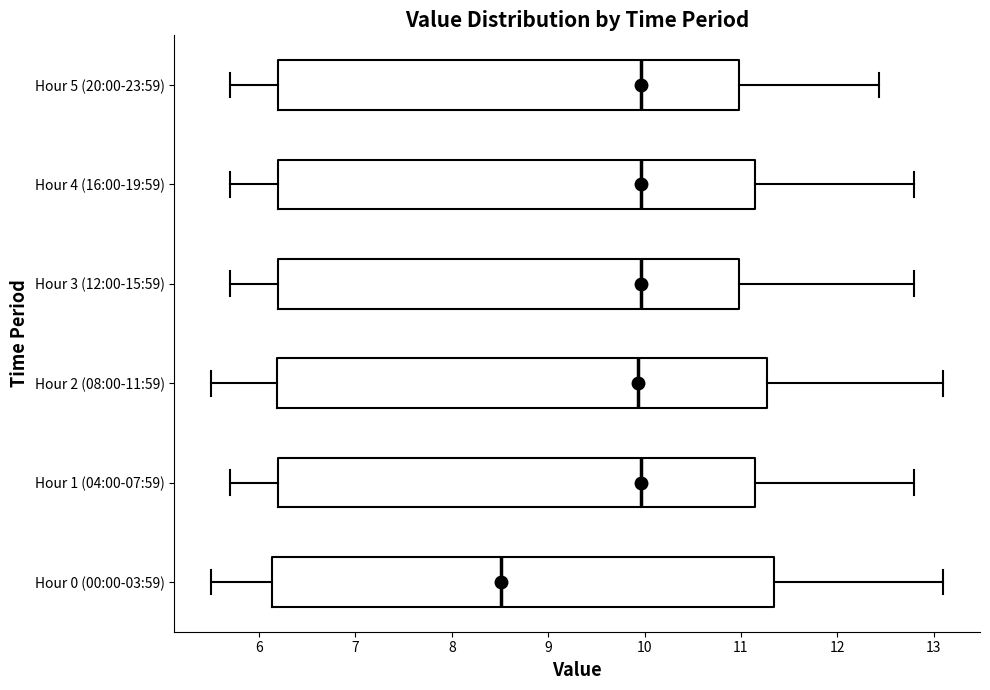

Reading bottom to top, read every box against the x-axis: the position of its median line, the range the box covers, and the ends of its whiskers. The values are not printed on the chart, so give them approximately, as read against the axis.

Hour 0 (00:00-03:59): median 8.5, box 6.1 to 11.3, whiskers 5.5 to 13.1
Hour 1 (04:00-07:59): median 10.0, box 6.2 to 11.1, whiskers 5.7 to 12.8
Hour 2 (08:00-11:59): median 9.9, box 6.2 to 11.3, whiskers 5.5 to 13.1
Hour 3 (12:00-15:59): median 10.0, box 6.2 to 11.0, whiskers 5.7 to 12.8
Hour 4 (16:00-19:59): median 10.0, box 6.2 to 11.1, whiskers 5.7 to 12.8
Hour 5 (20:00-23:59): median 10.0, box 6.2 to 11.0, whiskers 5.7 to 12.4